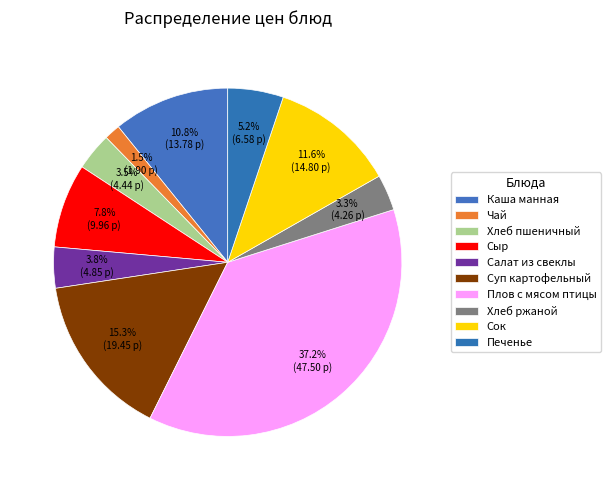

How many segments does this pie chart have?

10